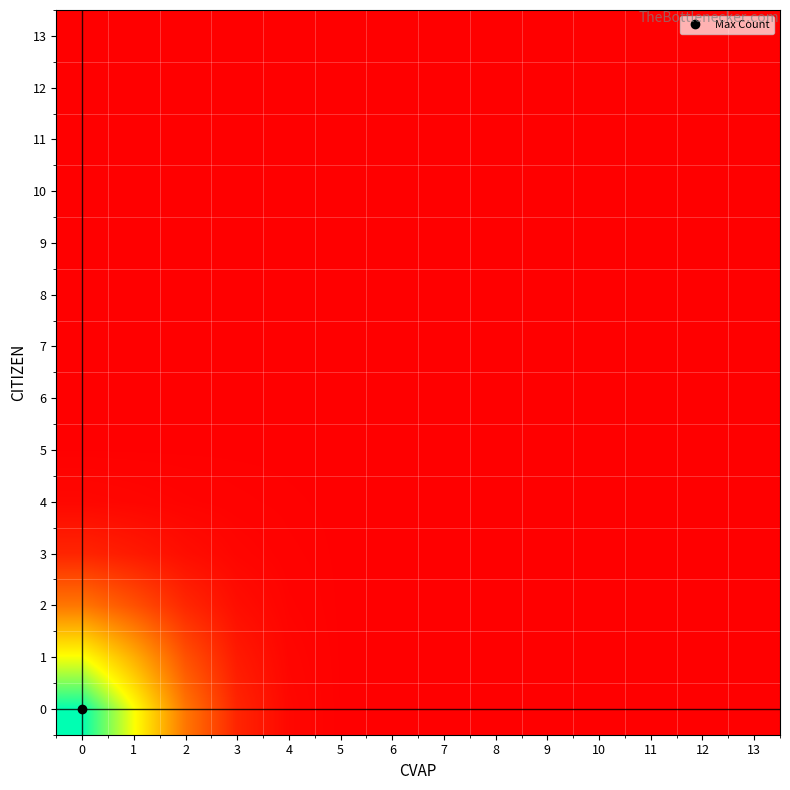

Reading right to left, list all the values displayed in this chart.

0: 13=1.0	12=1.0	11=1.0	10=1.0	9=1.0	8=1.0	7=1.1	6=1.7	5=7.2	4=41.5	3=189.9	2=606.5	1=1318.0	0=1942.3
1: 13=1.0	12=1.0	11=1.0	10=1.0	9=1.0	8=1.0	7=1.1	6=1.9	5=6.7	4=32.2	3=135.8	2=419.5	1=899.0	0=1318.0
2: 13=1.0	12=1.0	11=1.0	10=1.0	9=1.0	8=1.1	7=1.3	6=2.3	5=6.2	4=21.1	3=72.4	2=203.5	1=419.5	0=606.5
3: 13=1.0	12=1.0	11=1.0	10=1.0	9=1.0	8=1.2	7=1.6	6=2.9	5=6.0	4=13.5	3=31.9	2=72.4	1=135.8	0=189.9
4: 13=1.0	12=1.0	11=1.0	10=1.0	9=1.1	8=1.3	7=2.0	6=3.3	5=5.6	4=8.8	3=13.5	2=21.1	1=32.2	0=41.5
5: 13=1.0	12=1.0	11=1.0	10=1.1	9=1.2	8=1.6	7=2.3	6=3.4	5=4.6	4=5.6	3=6.0	2=6.2	1=6.7	0=7.2
6: 13=1.0	12=1.0	11=1.0	10=1.1	9=1.4	8=1.8	7=2.4	6=3.1	5=3.4	4=3.3	3=2.9	2=2.3	1=1.9	0=1.7
7: 13=1.0	12=1.0	11=1.1	10=1.3	9=1.5	8=1.9	7=2.3	6=2.4	5=2.3	4=2.0	3=1.6	2=1.3	1=1.1	0=1.1
8: 13=1.0	12=1.1	11=1.2	10=1.4	9=1.6	8=1.8	7=1.9	6=1.8	5=1.6	4=1.3	3=1.2	2=1.1	1=1.0	0=1.0
9: 13=1.1	12=1.1	11=1.3	10=1.5	9=1.6	8=1.6	7=1.5	6=1.4	5=1.2	4=1.1	3=1.0	2=1.0	1=1.0	0=1.0
10: 13=1.1	12=1.2	11=1.3	10=1.4	9=1.5	8=1.4	7=1.3	6=1.1	5=1.1	4=1.0	3=1.0	2=1.0	1=1.0	0=1.0
11: 13=1.2	12=1.3	11=1.3	10=1.3	9=1.3	8=1.2	7=1.1	6=1.0	5=1.0	4=1.0	3=1.0	2=1.0	1=1.0	0=1.0
12: 13=1.3	12=1.3	11=1.3	10=1.2	9=1.1	8=1.1	7=1.0	6=1.0	5=1.0	4=1.0	3=1.0	2=1.0	1=1.0	0=1.0
13: 13=1.4	12=1.3	11=1.2	10=1.1	9=1.1	8=1.0	7=1.0	6=1.0	5=1.0	4=1.0	3=1.0	2=1.0	1=1.0	0=1.0